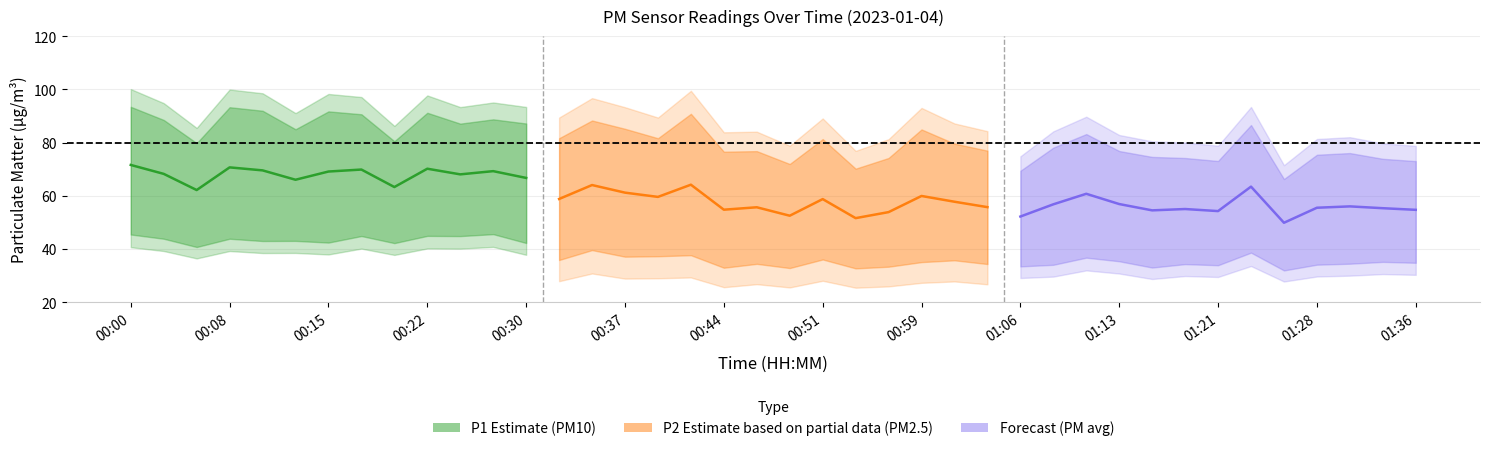

Which category has the highest value in the P1 series?

00:00